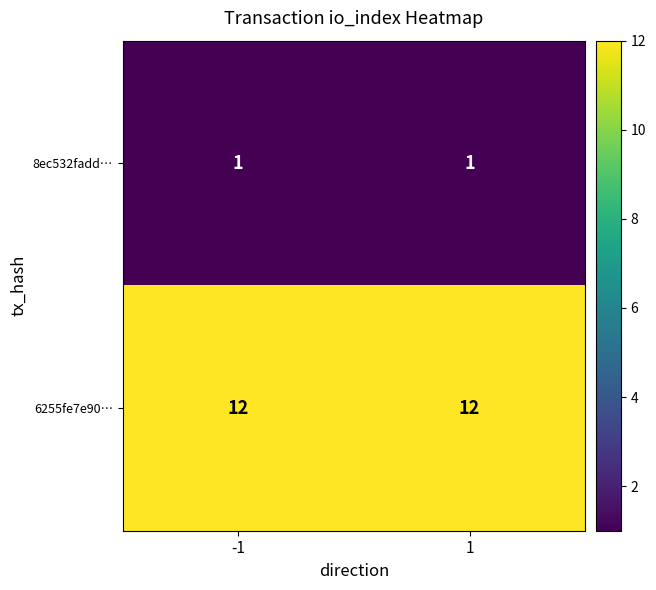

Which series has the largest total across all categories?

6255fe7e90…